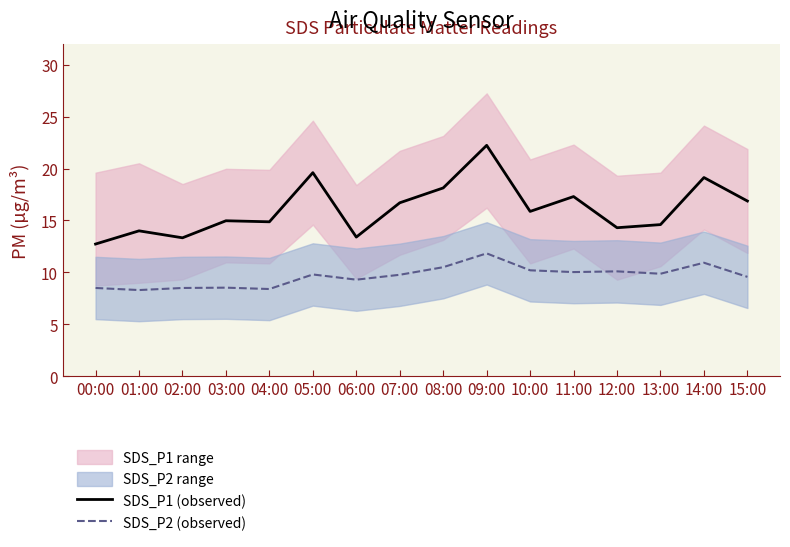

Is it true that SDS_P2 (observed) equals 8.5 at 02:00?

True